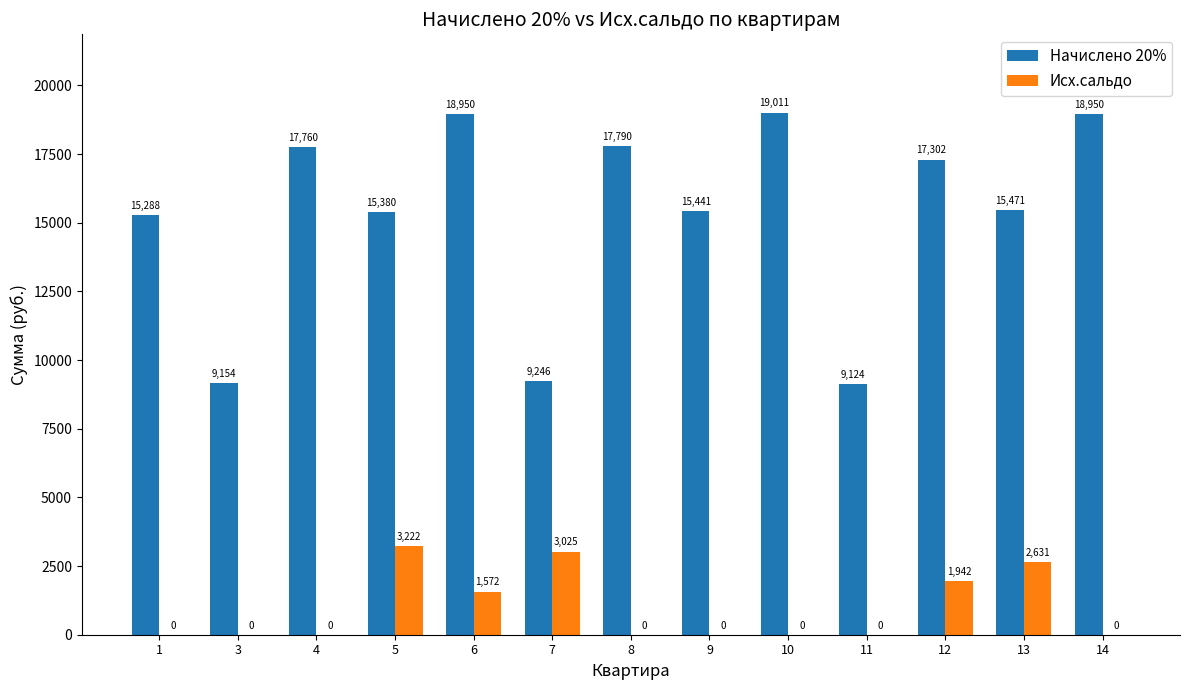

Which series changed the most between 5 and 11?

Начислено 20%